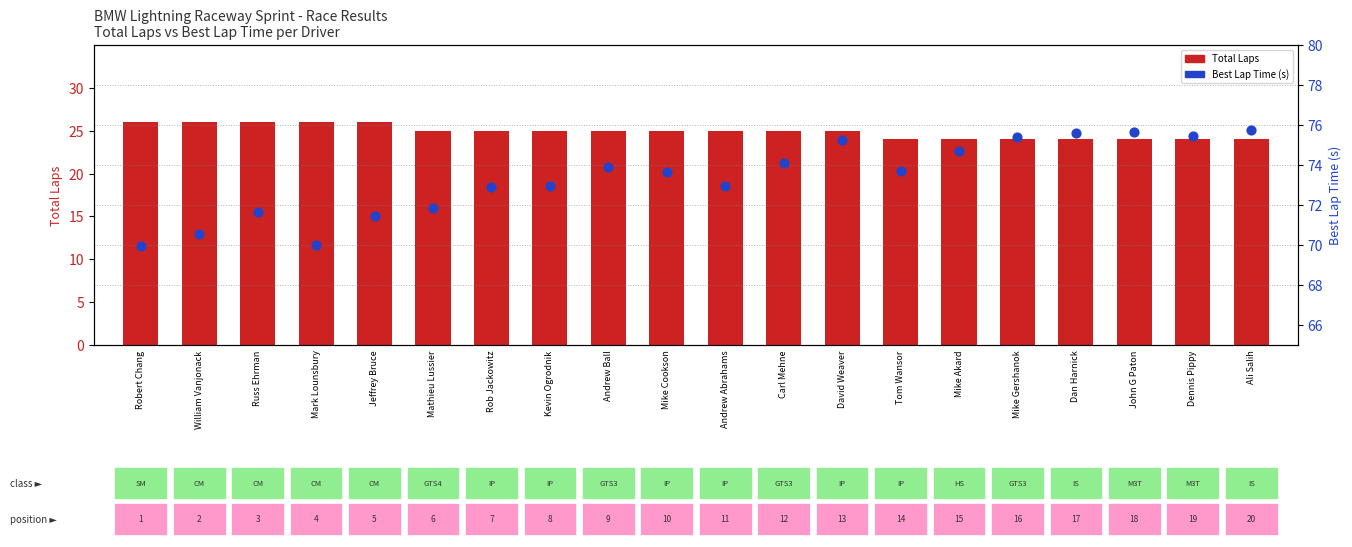

At which category is the sum across all series the highest?

David Weaver